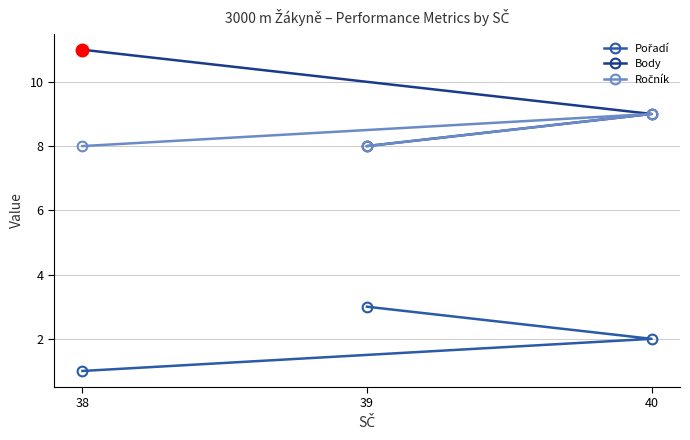

Where is Ročník nearest to the value 8?

38